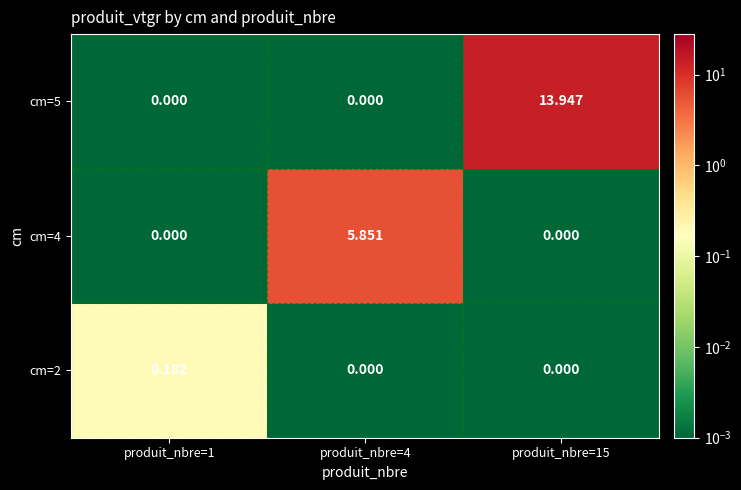

Is the value of cm=2 at produit_nbre=1 greater than the value of cm=4 at produit_nbre=1?

Yes